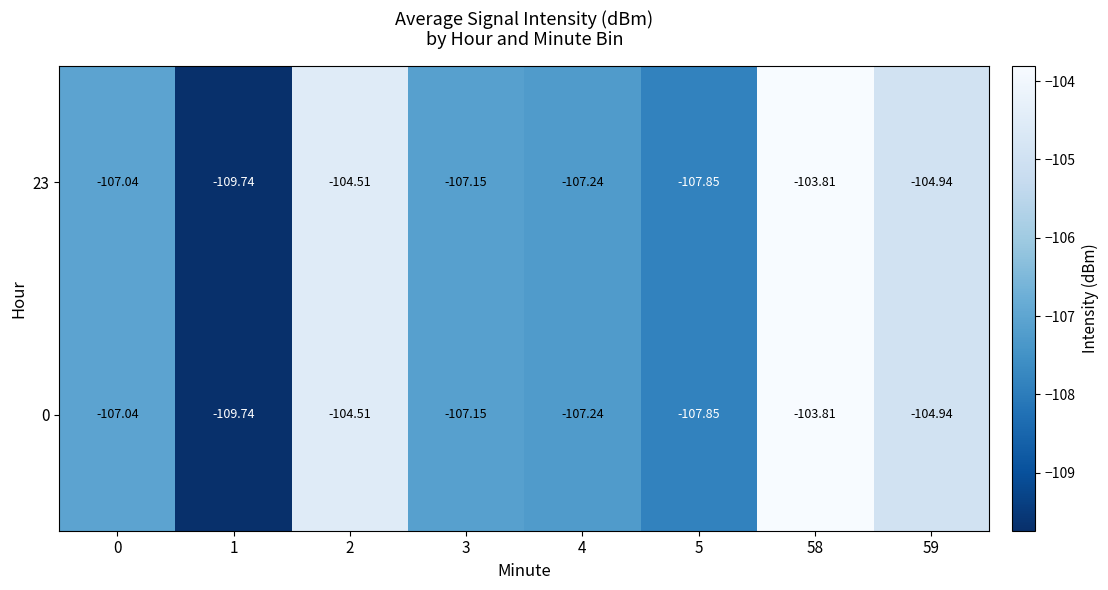

How many distinct data groups are displayed?

2